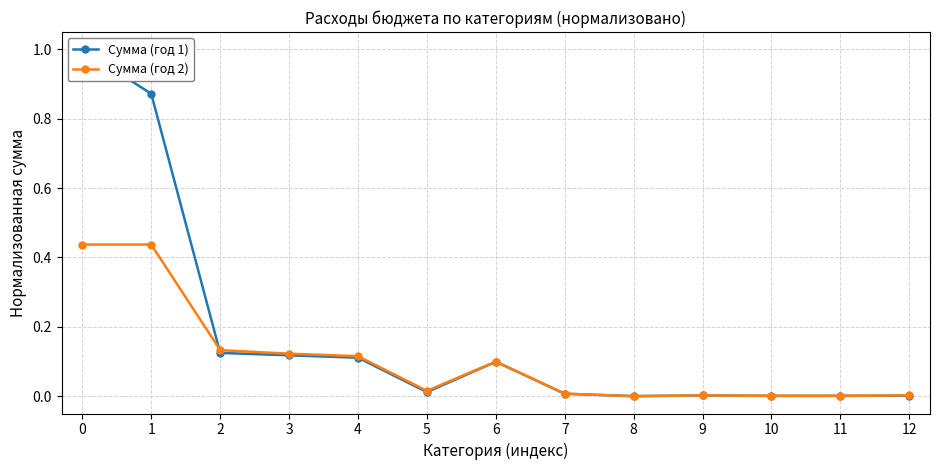

Does the chart have visible grid lines?

Yes